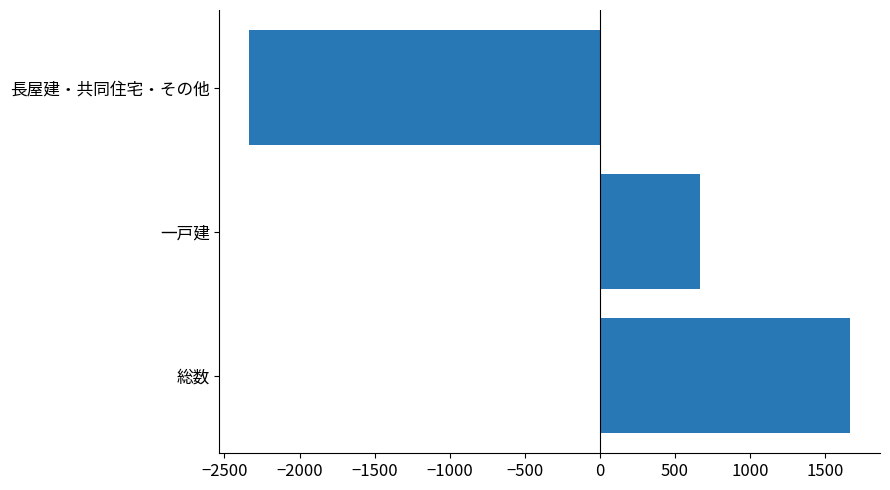

How many bars are there in total?

3